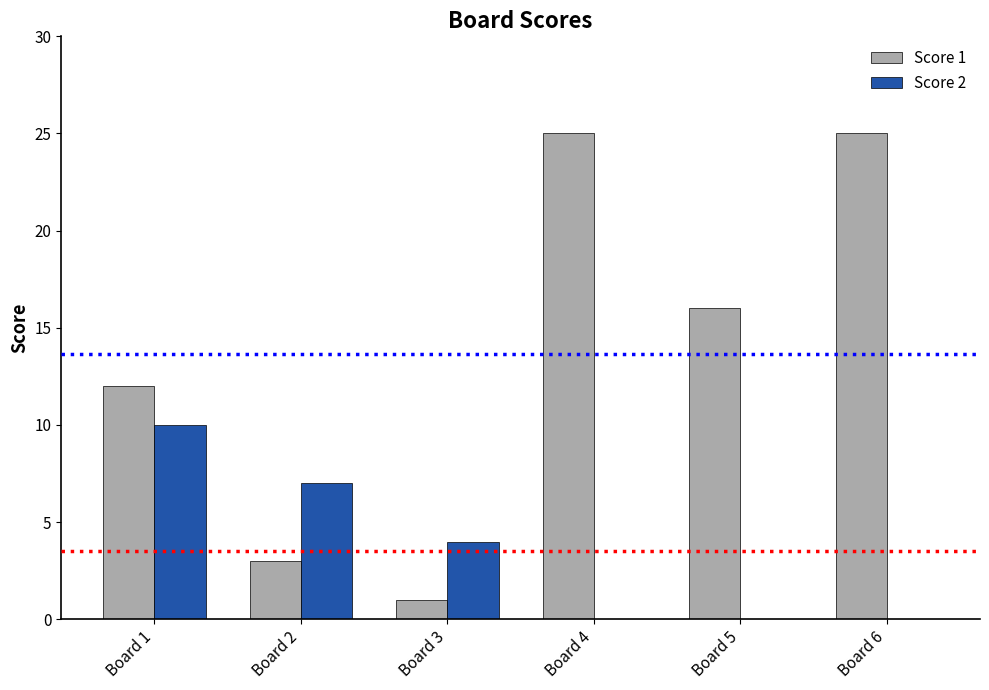

Reading left to right, extract all data points from this chart.

Score 1: Board 1=12	Board 2=3	Board 3=1	Board 4=25	Board 5=16	Board 6=25
Score 2: Board 1=10	Board 2=7	Board 3=4	Board 4=0	Board 5=0	Board 6=0